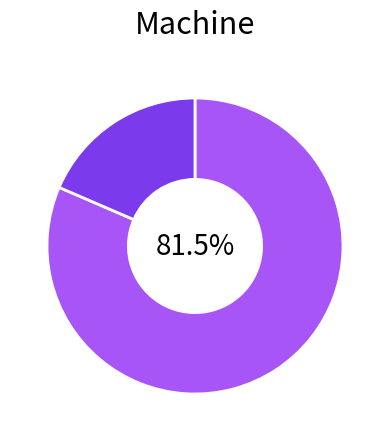

How many slices are in this pie chart?

2